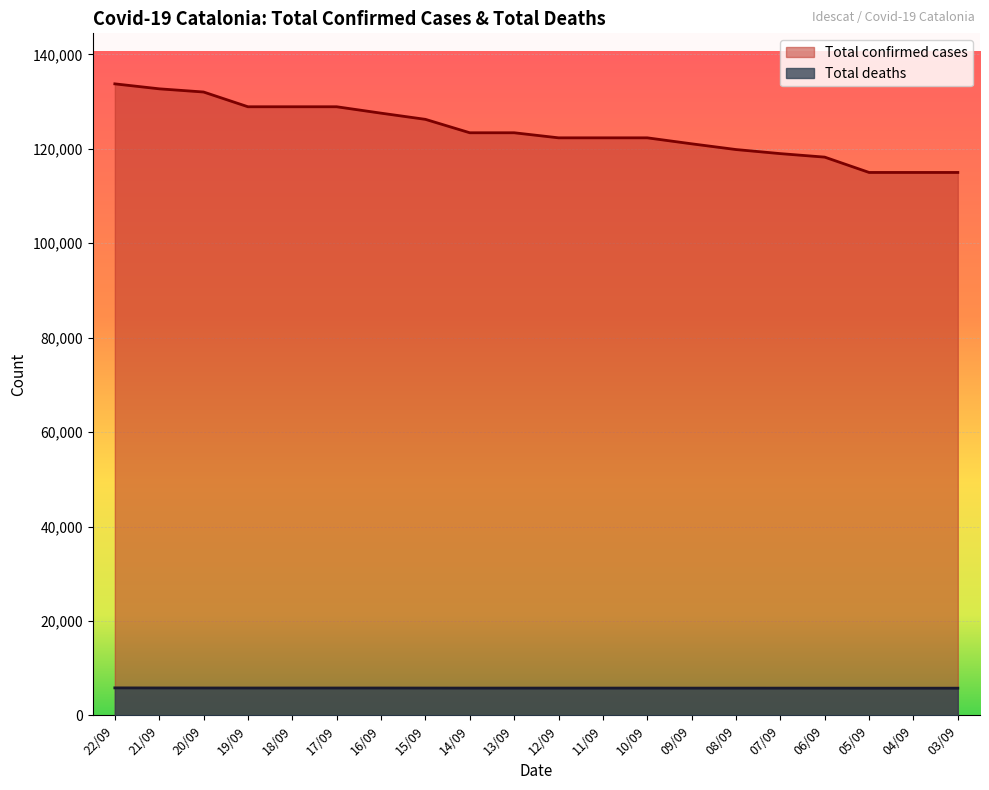

True or false: Total deaths has more than 1 interior local peaks.

False